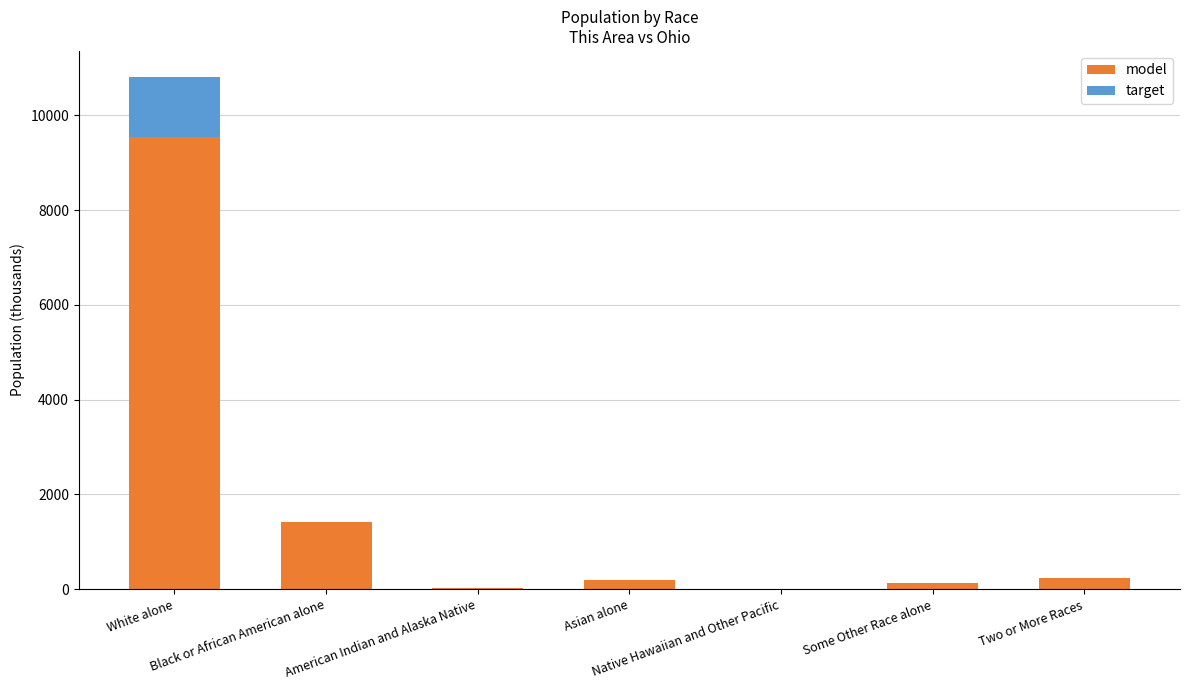

What is the sum of all model values?

11536.5